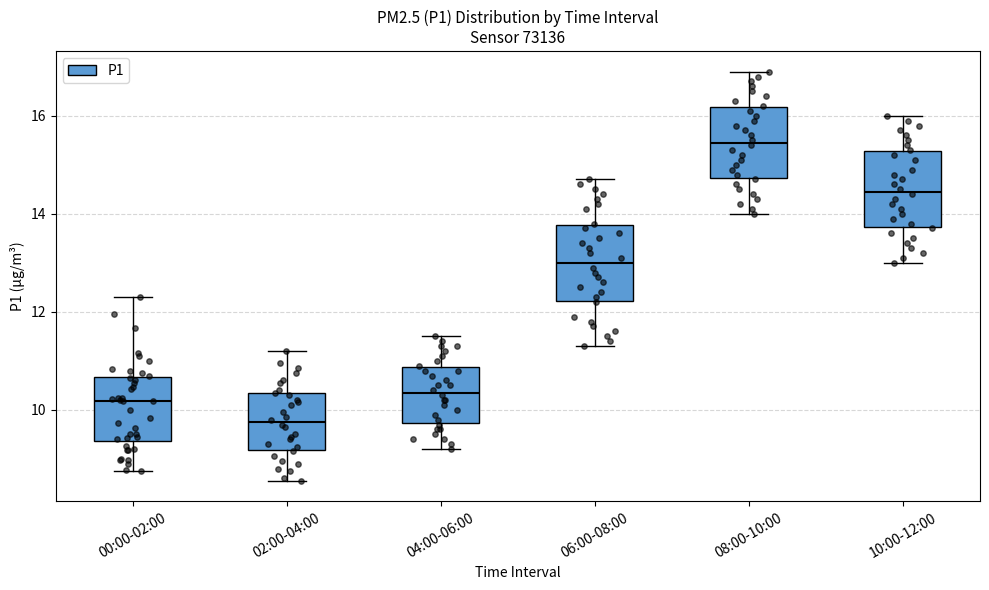

Where does the lower whisker of the box for 00:00-02:00 end on the y-axis? The values are not printed on the chart, so give them approximately, as read against the axis.

8.8